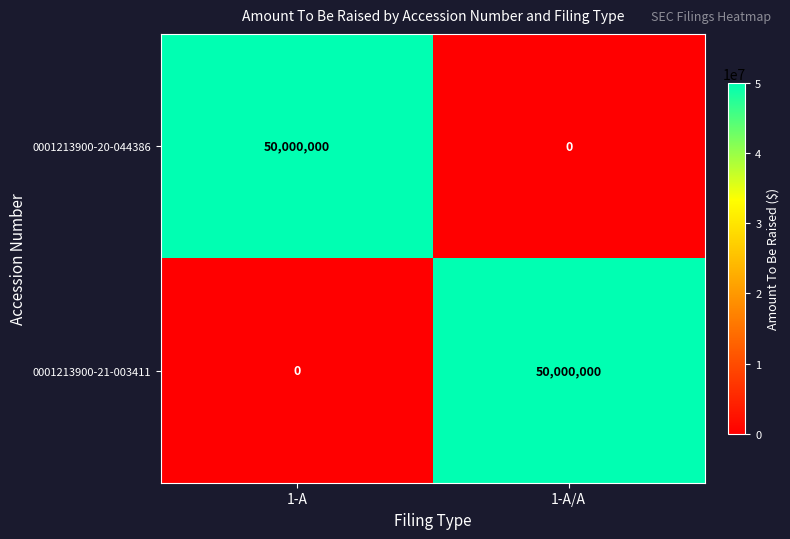

What is the difference between the highest and lowest values at 1-A?

50000000